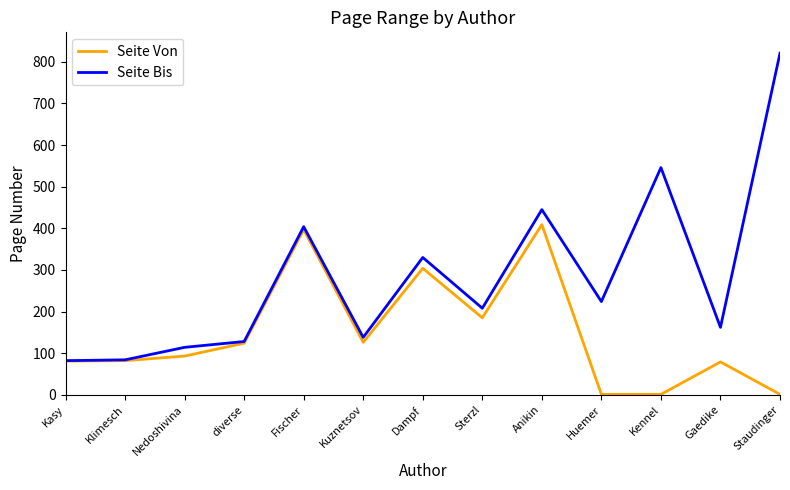

What is the sum of all Seite Bis values?

3686